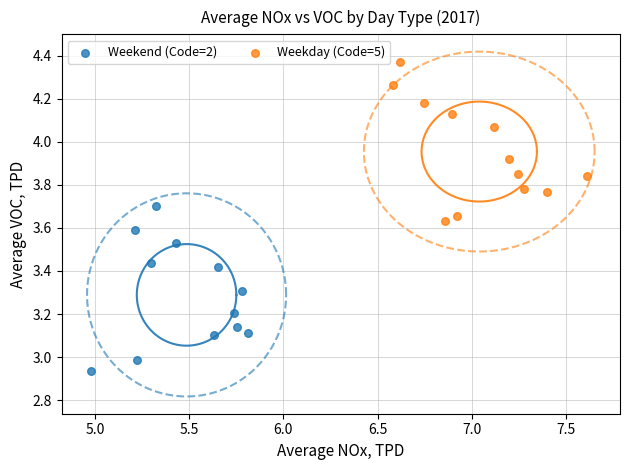

Which series contains the highest Y value?

Weekday (Code=5)